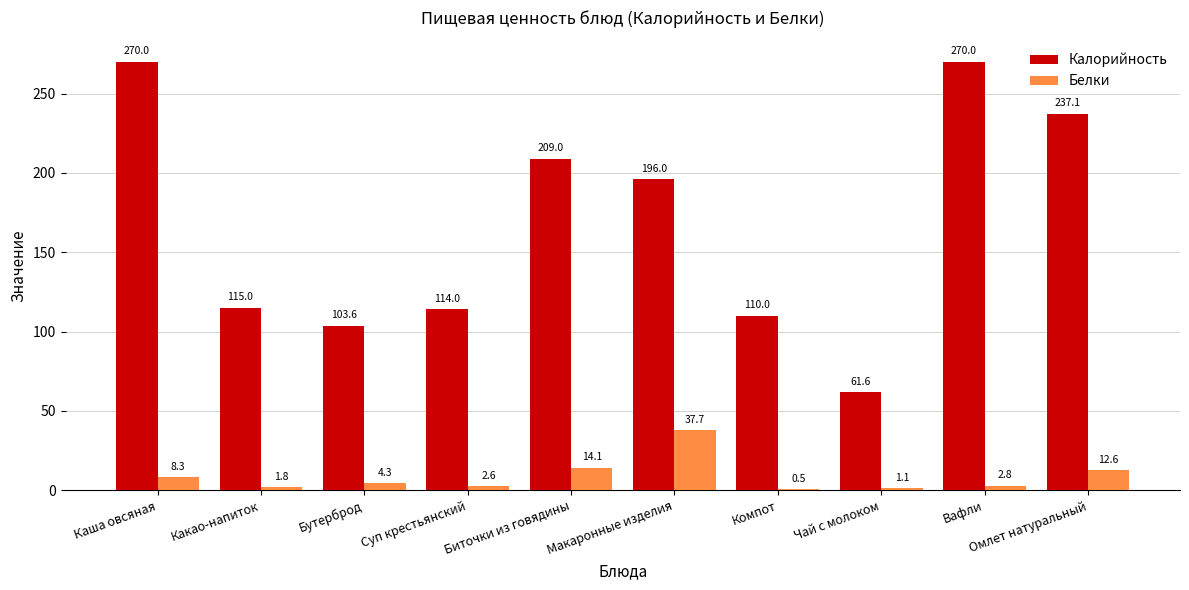

What is the maximum value for Калорийность?

270.0